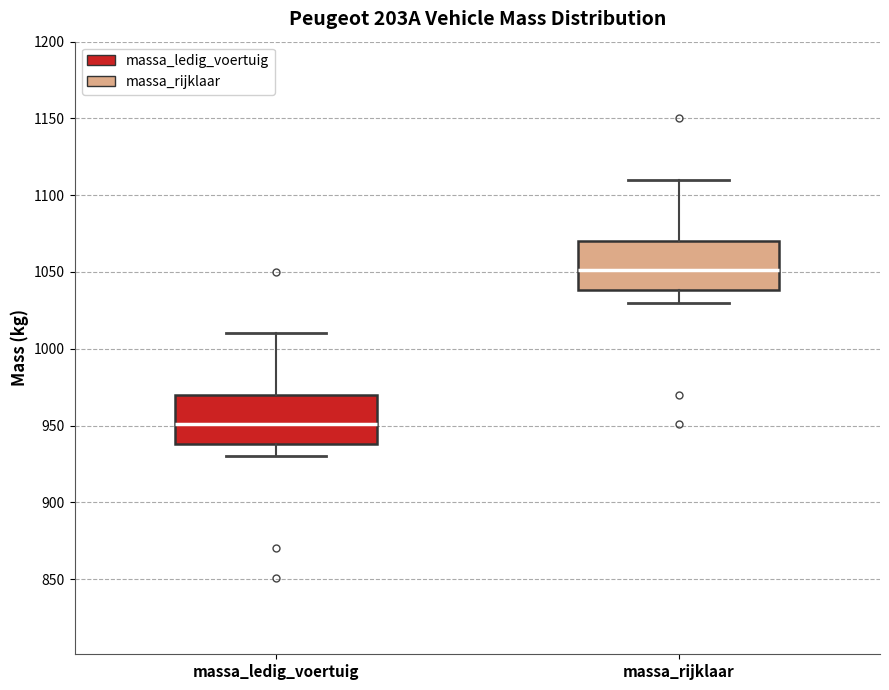

Reading left to right, transcribe this box plot: for each box, give where its median line is, the range the box spans, and where its two whiskers end, as read against the y-axis. The values are not printed on the chart, so give them approximately, as read against the axis.

massa_ledig_voertuig: median 950, box 940 to 970, whiskers 930 to 1010
massa_rijklaar: median 1050, box 1040 to 1070, whiskers 1030 to 1110